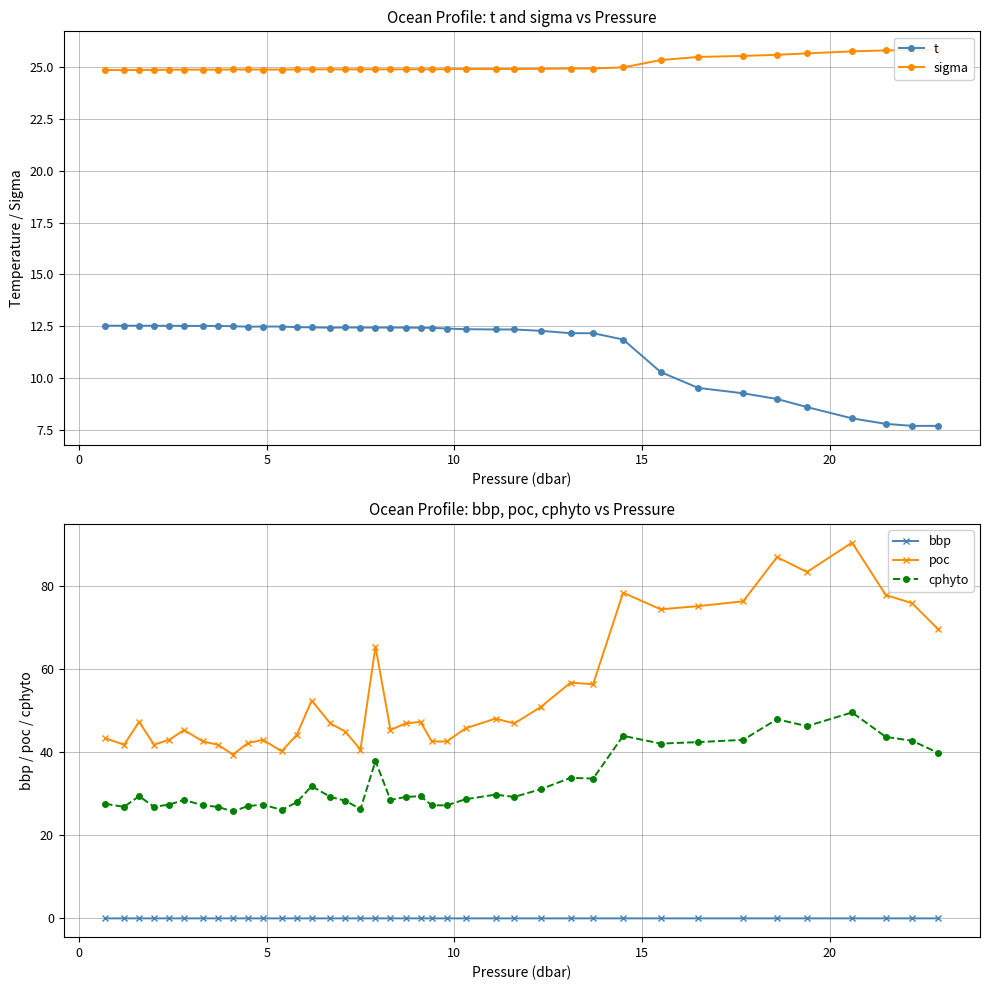

Which series has the widest spread of values?

poc